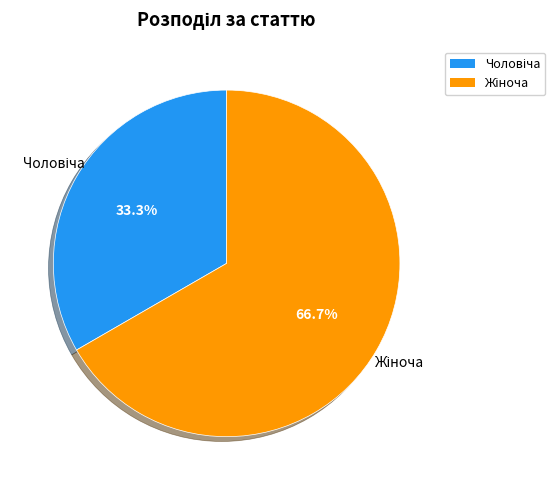

To the nearest percent, what is the difference between the largest and smallest slice percentages?

33%